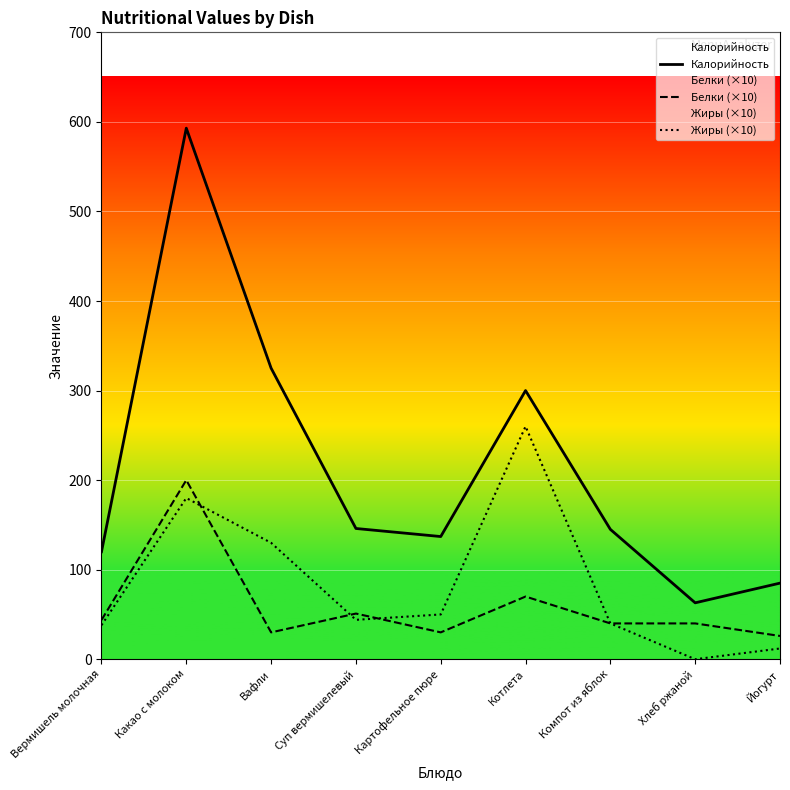

What is the difference between the second highest and minimum values in the Белки (×10) series?

44.0